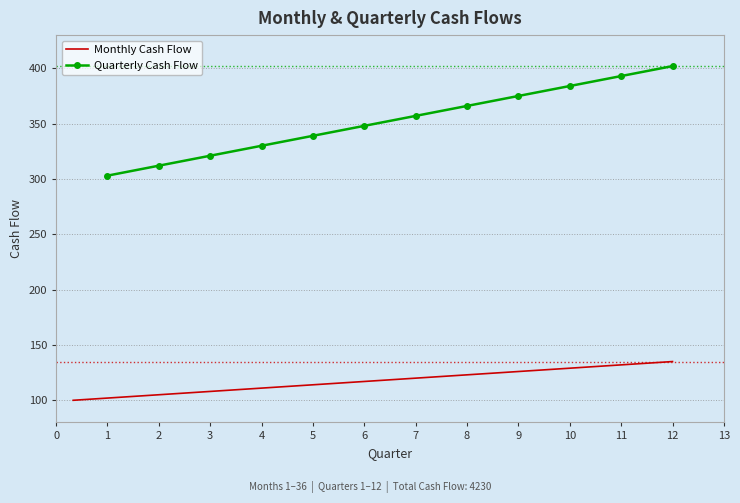

How many values in the Quarterly Cash Flow series are below 357?

6